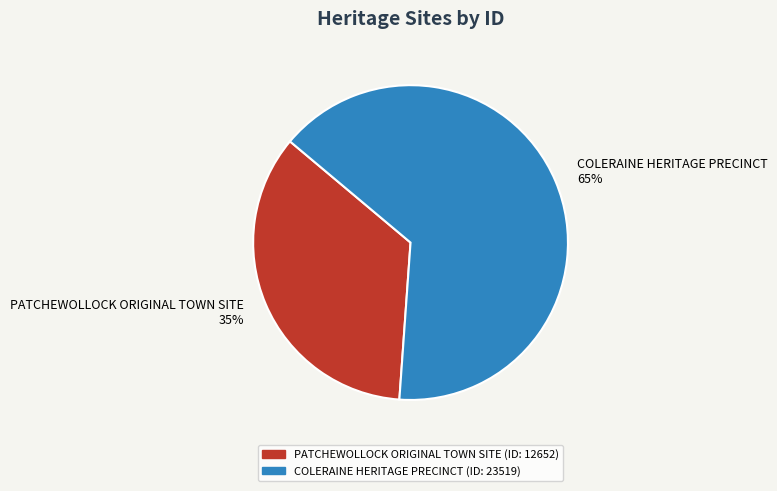

Which slice is the largest?

COLERAINE HERITAGE PRECINCT